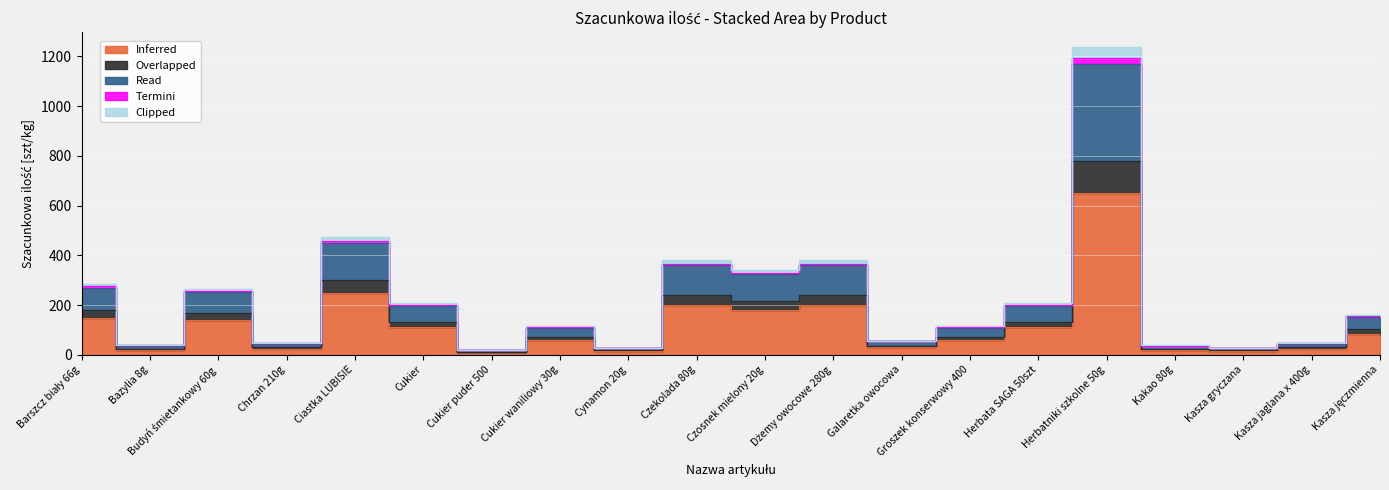

Where is the first local minimum for Termini?

Bazylia 8g